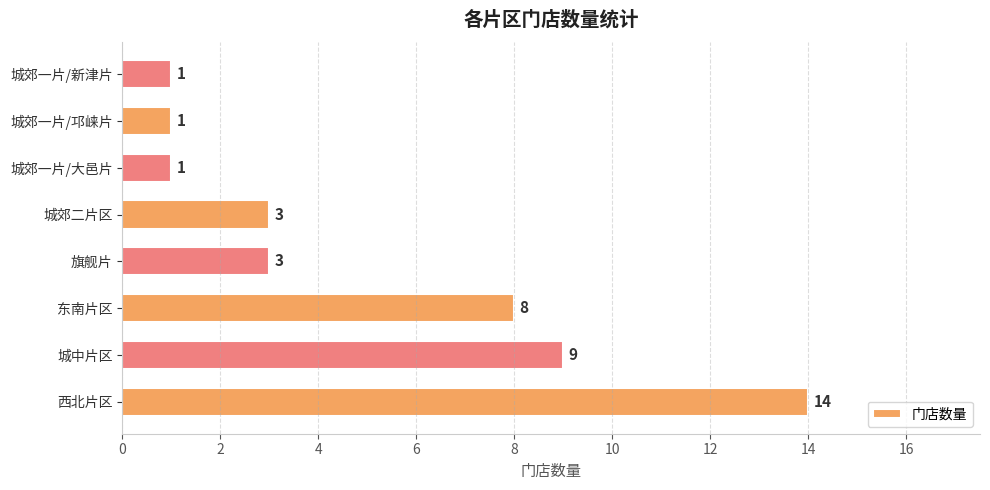

What is the ratio of the value at 城中片区 to the value at 旗舰片?

3.0